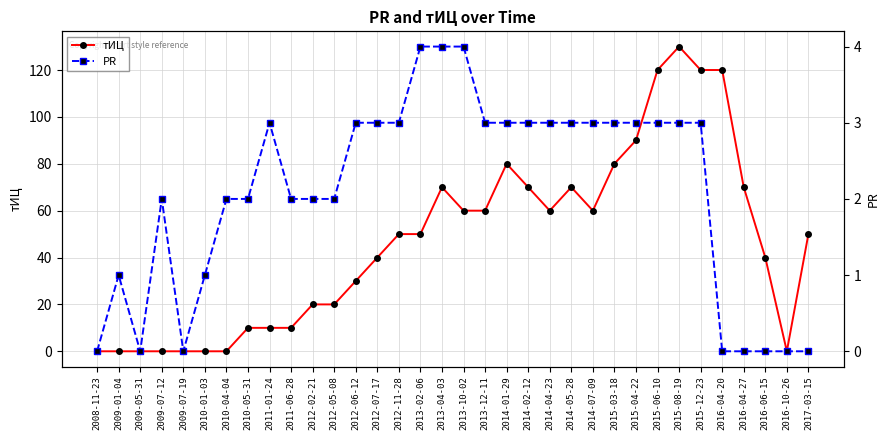

List the series in order of their peak value, highest first.

тИЦ, PR